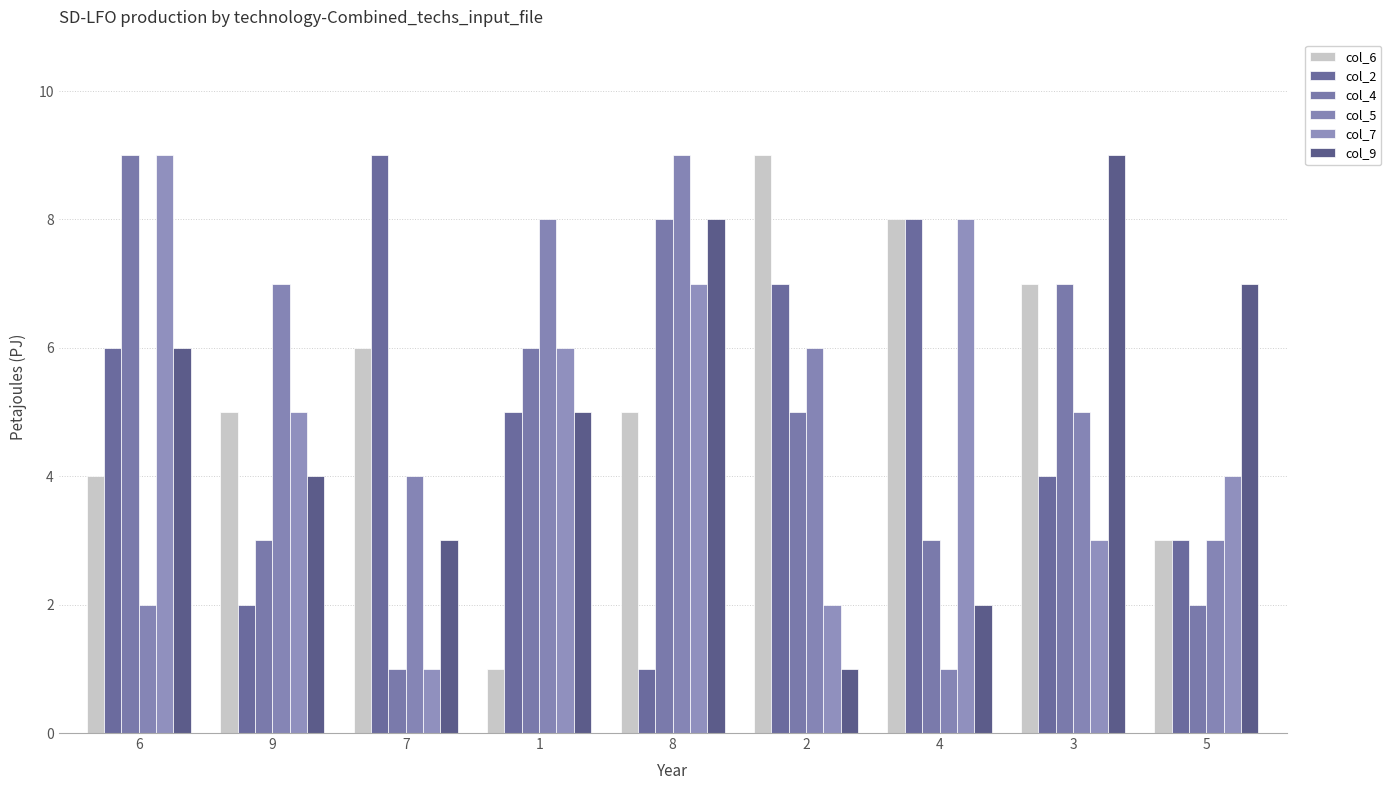

Count the number of categories in the chart.

9